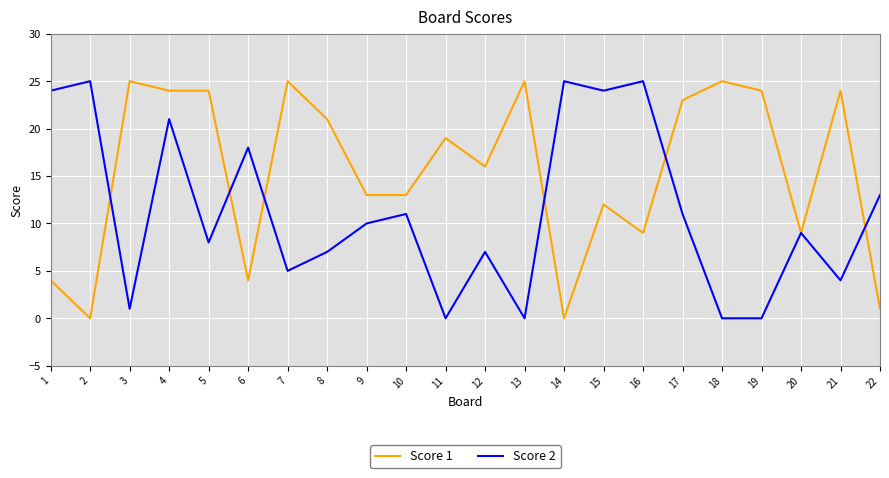

Reading right to left, transcribe all the data shown in this chart.

Score 1: 1	24	9	24	25	23	9	12	0	25	16	19	13	13	21	25	4	24	24	25	0	4
Score 2: 13	4	9	0	0	11	25	24	25	0	7	0	11	10	7	5	18	8	21	1	25	24